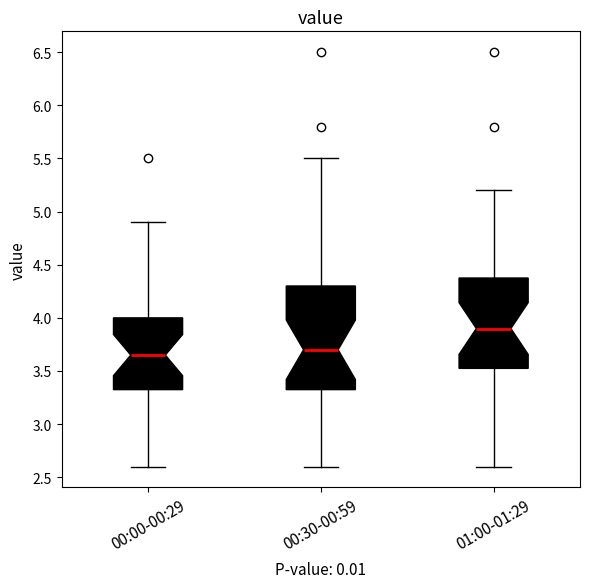

Reading left to right, transcribe this box plot: for each box, give where its median line is, the range the box spans, and where its two whiskers end, as read against the y-axis. The values are not printed on the chart, so give them approximately, as read against the axis.

00:00-00:29: median 3.65, box 3.35 to 4.00, whiskers 2.60 to 4.90
00:30-00:59: median 3.70, box 3.35 to 4.30, whiskers 2.60 to 5.50
01:00-01:29: median 3.90, box 3.55 to 4.40, whiskers 2.60 to 5.20